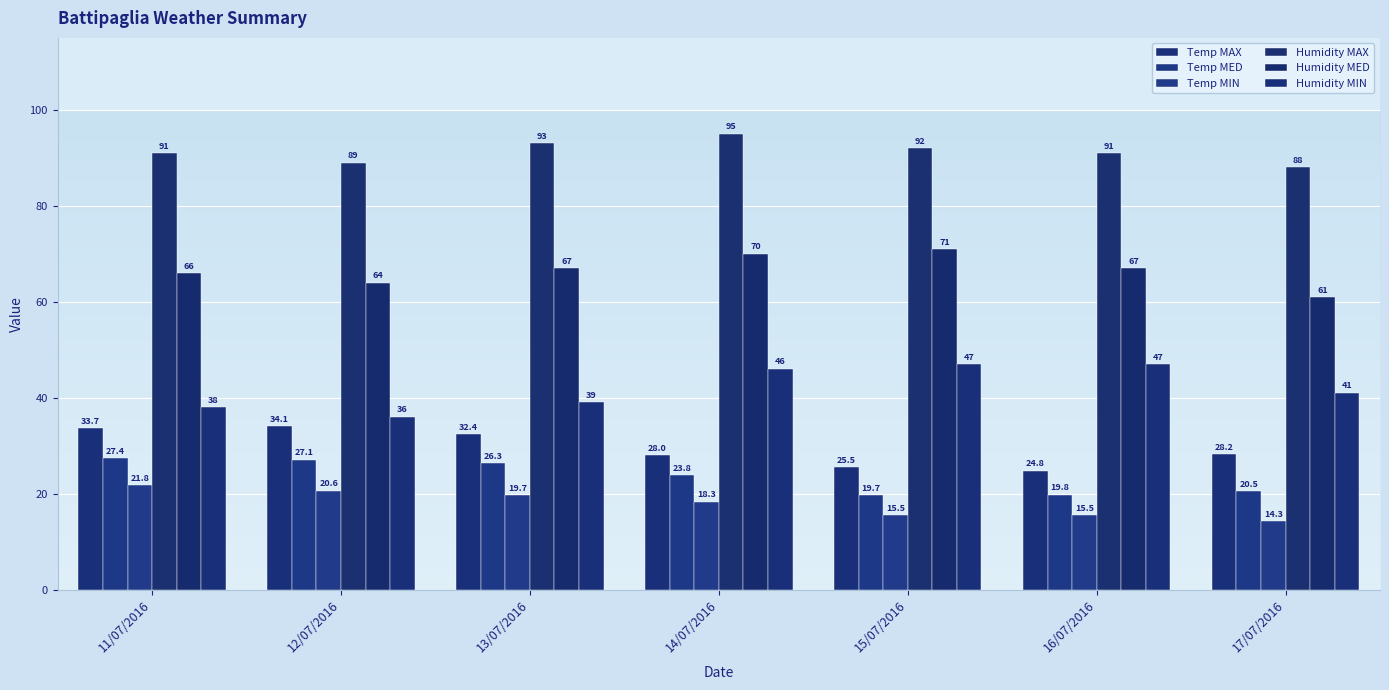

Which category has the highest value in the Temp MED series?

11/07/2016